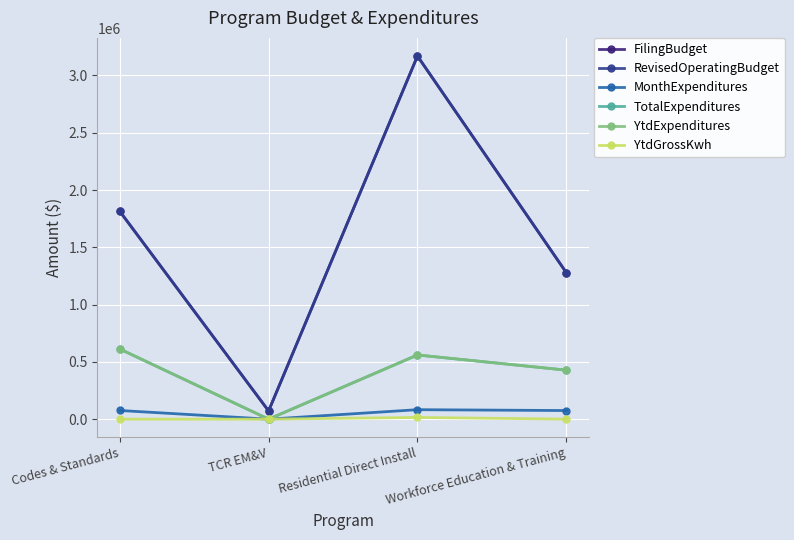

The YtdGrossKwh series shows -5359 at Workforce Education & Training. True or false?

False